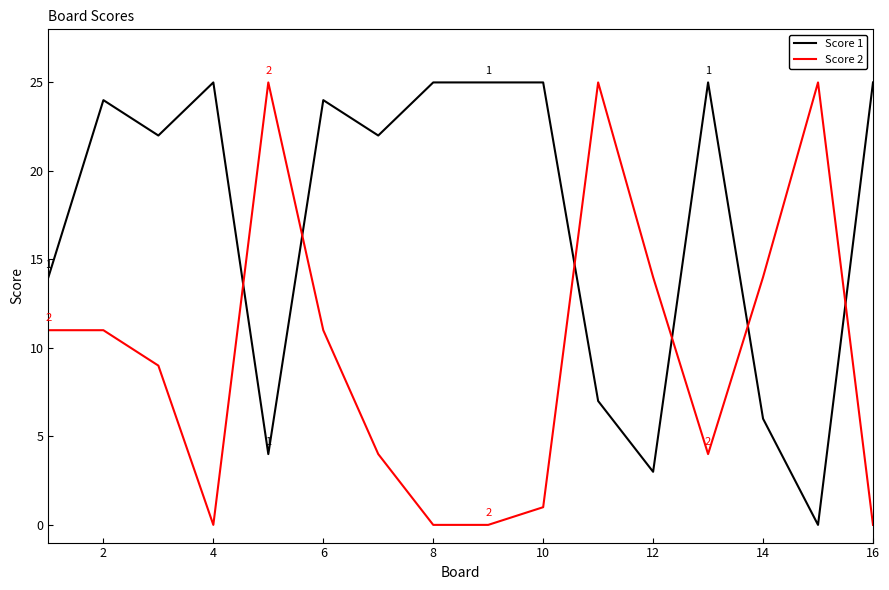

Reading left to right, transcribe all the data shown in this chart.

Score 1: 14	24	22	25	4	24	22	25	25	25	7	3	25	6	0	25
Score 2: 11	11	9	0	25	11	4	0	0	1	25	14	4	14	25	0